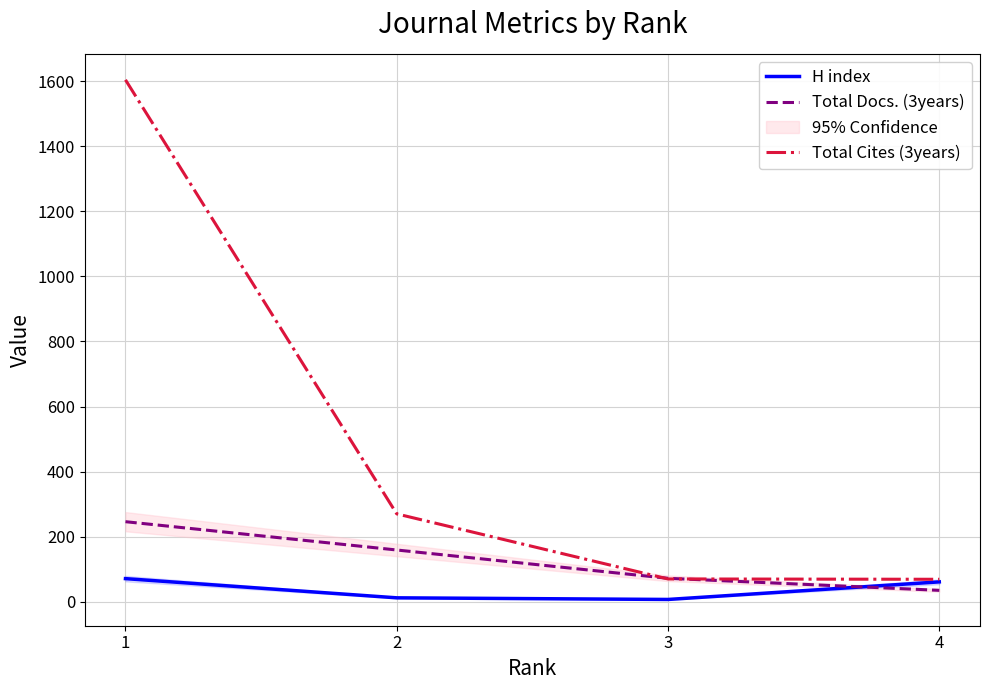

What is the value of the H index point at the 1st from the left?

71